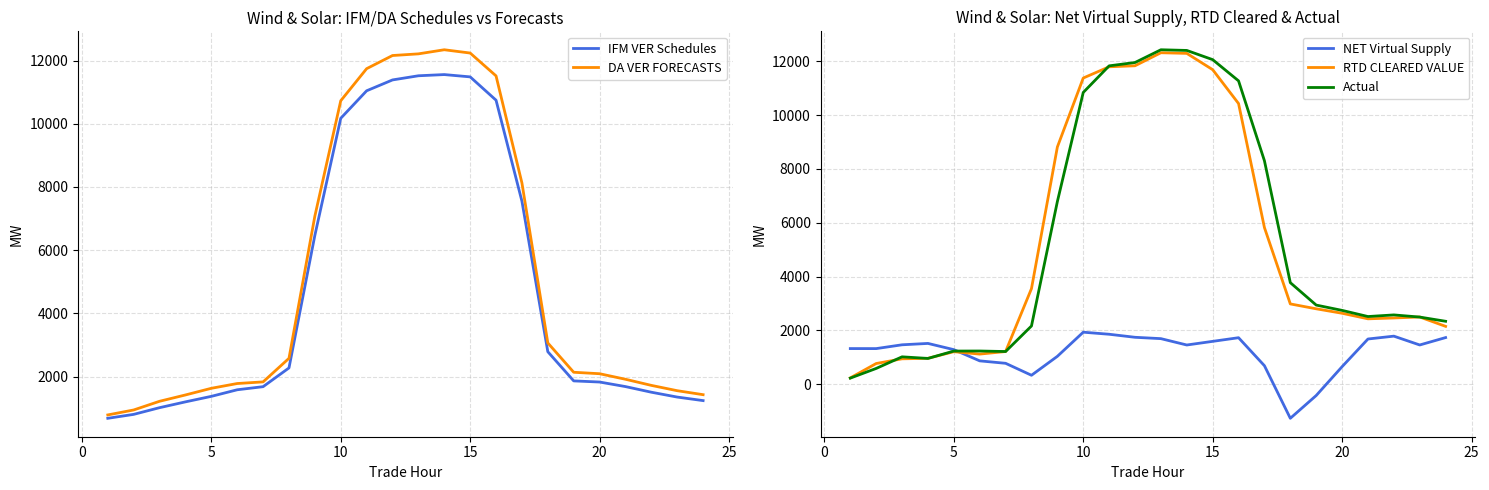

What is the difference between the maximum and minimum values in the RTD CLEARED VALUE series?

12077.3